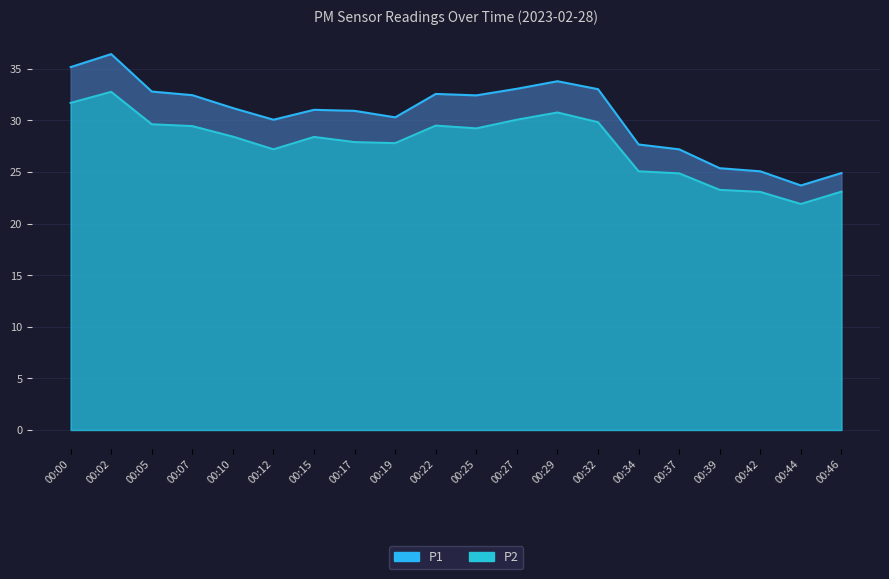

What is the approximate value of P1 at 00:32?

33.0